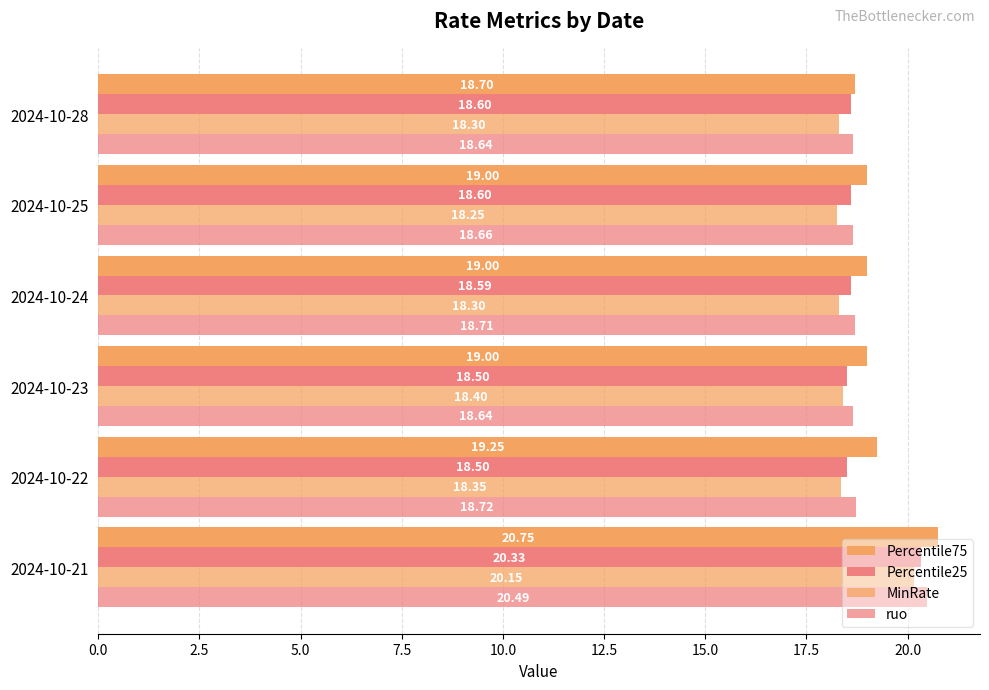

How many series are shown in this chart?

4